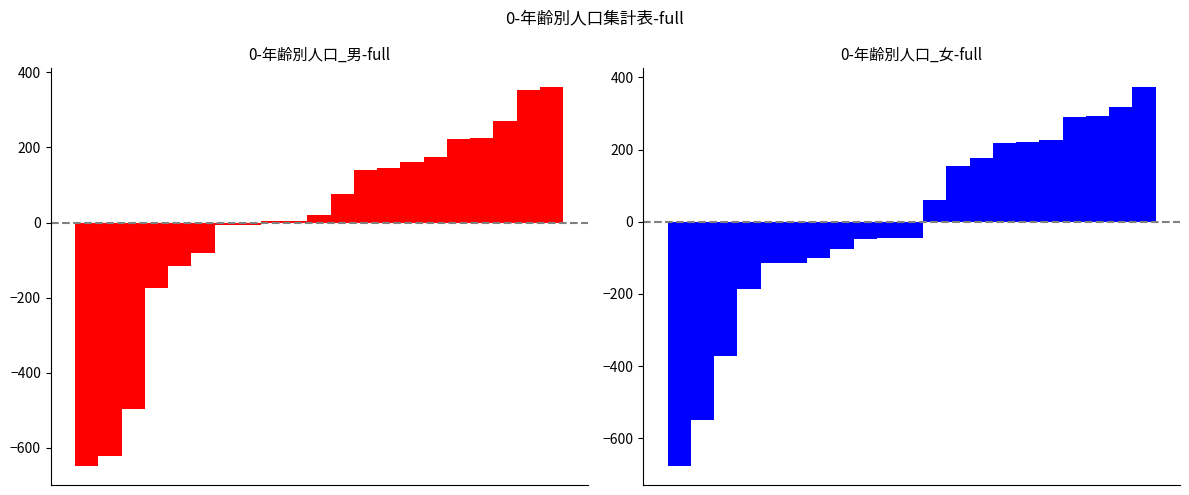

What is the smallest value displayed?

-677.2